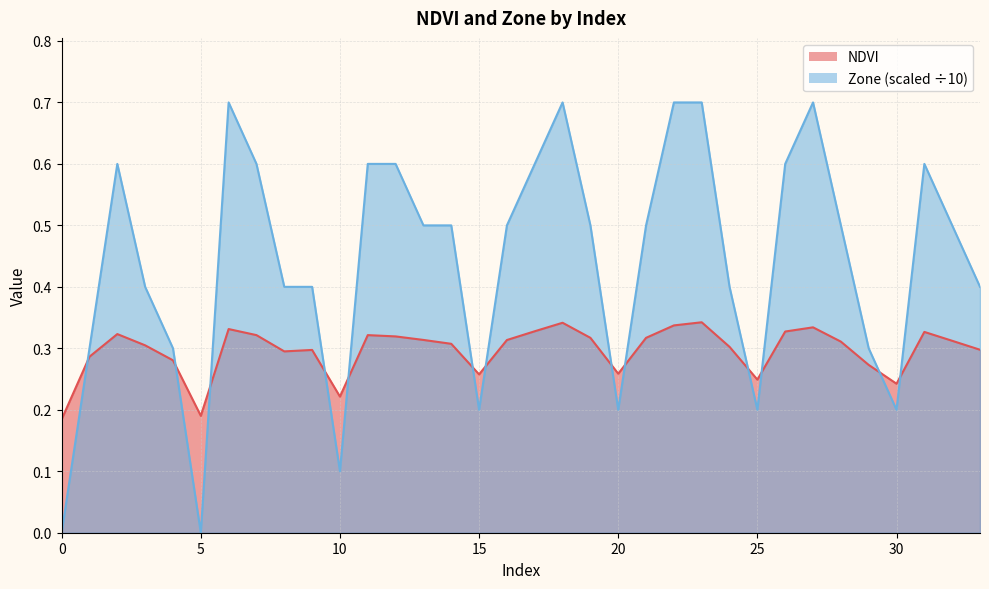

What are all the series names shown in the legend?

NDVI, Zone